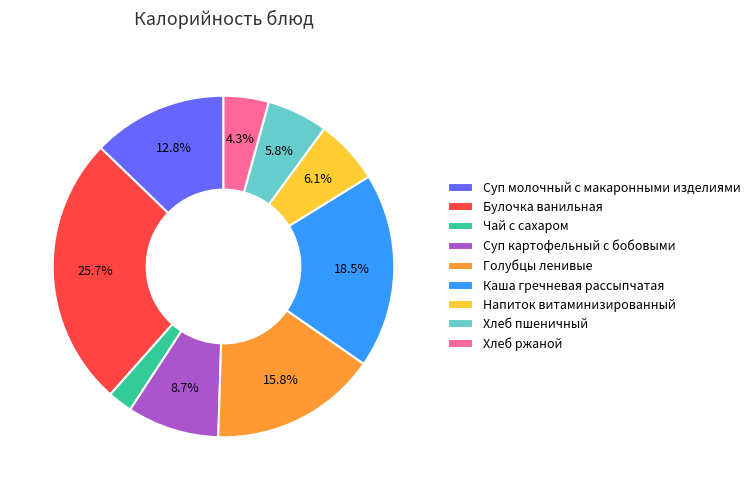

Does Суп молочный с макаронными изделиями represent more than half of the total?

No